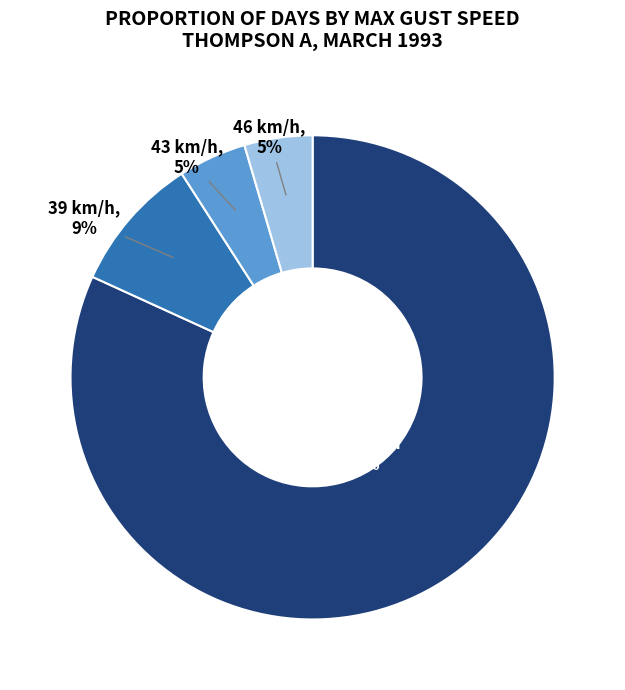

Does any single category account for the majority?

Yes